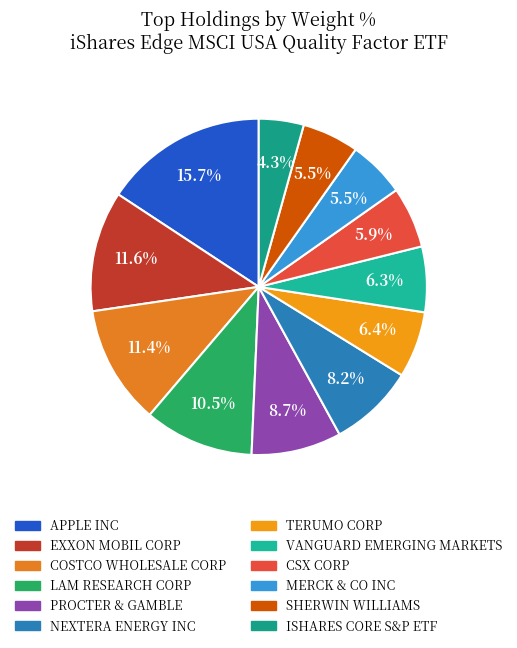

Between APPLE INC and TERUMO CORP, which is larger?

APPLE INC